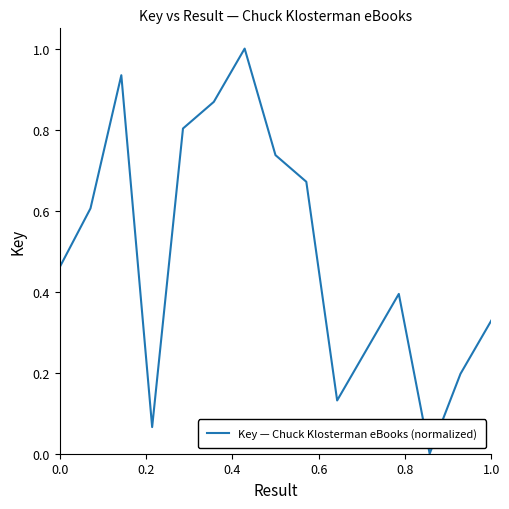

How many lines are shown in the chart?

1